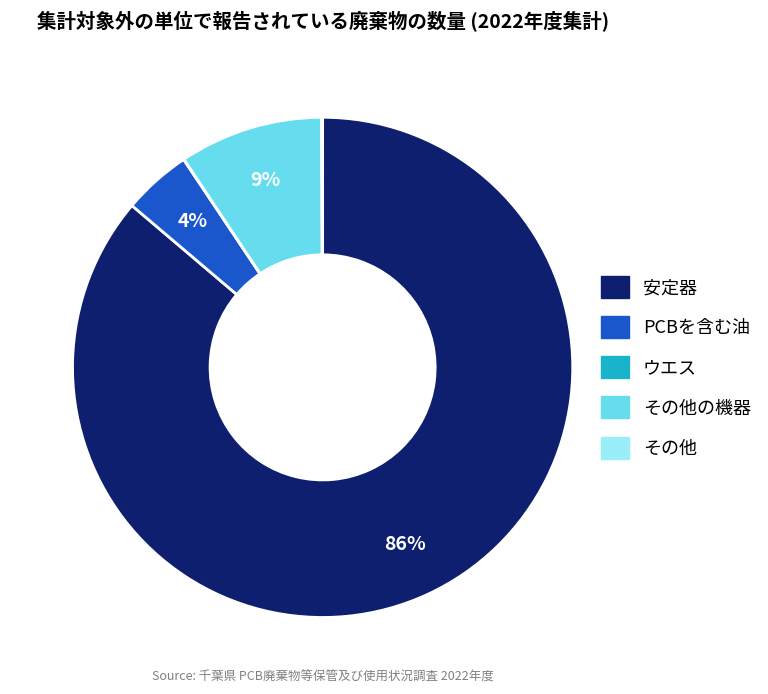

To the nearest percent, what is the average slice percentage?

20%